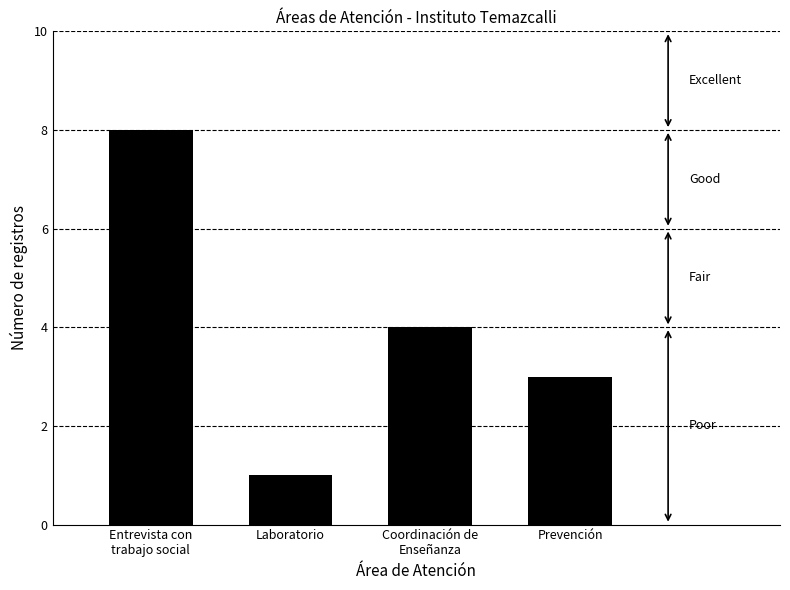

Rank the categories by value from highest to lowest.

Entrevista con
trabajo social, Coordinación de
Enseñanza, Prevención, Laboratorio